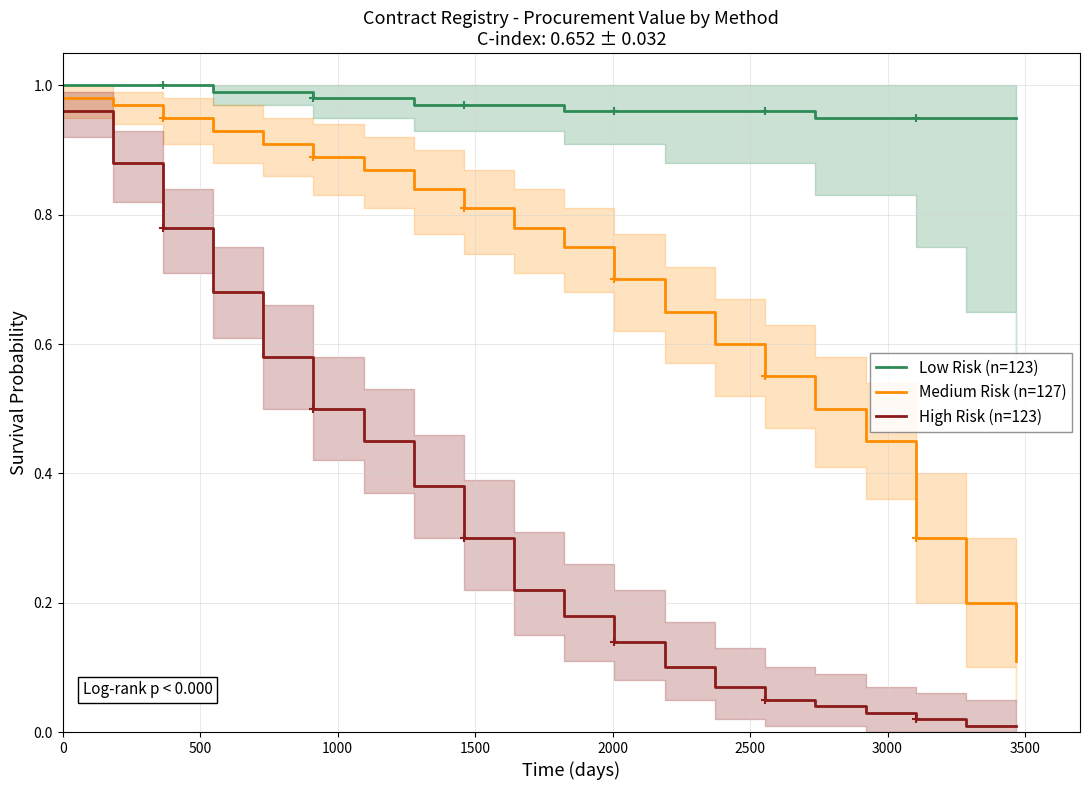

True or false: High Risk (n=123) and Low Risk (n=123) cross at least once.

False